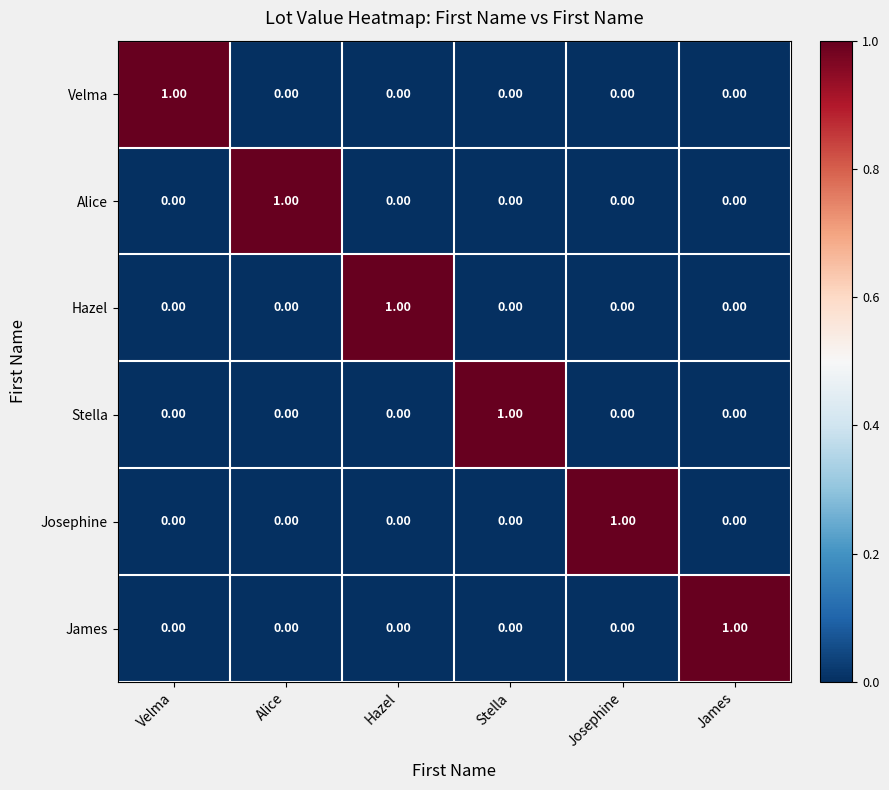

Which category has the highest value in the Josephine series?

Josephine